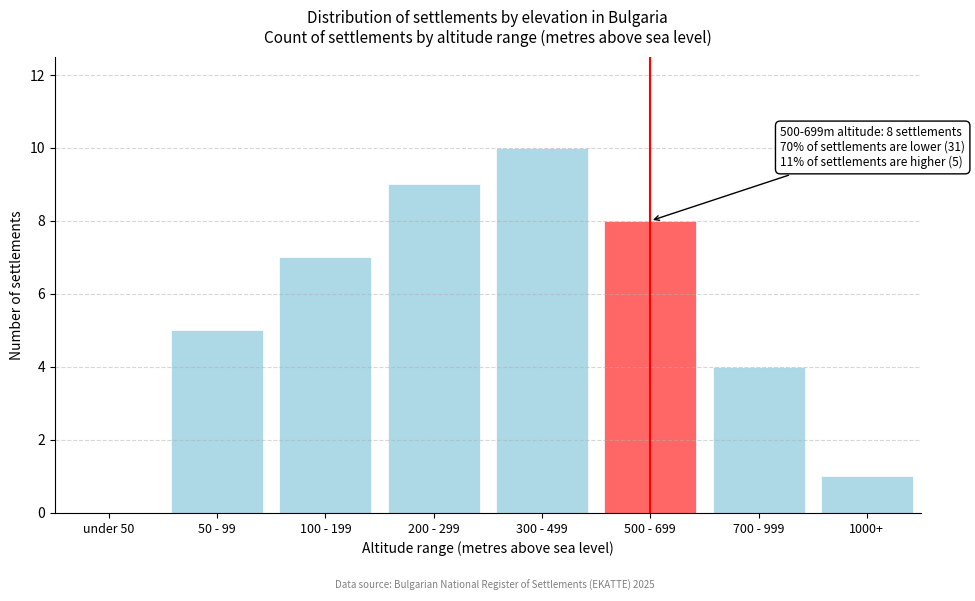

Reading right to left, what are all the values shown in this chart?

1000+=1	700 - 999=4	500 - 699=8	300 - 499=10	200 - 299=9	100 - 199=7	50 - 99=5	under 50=0